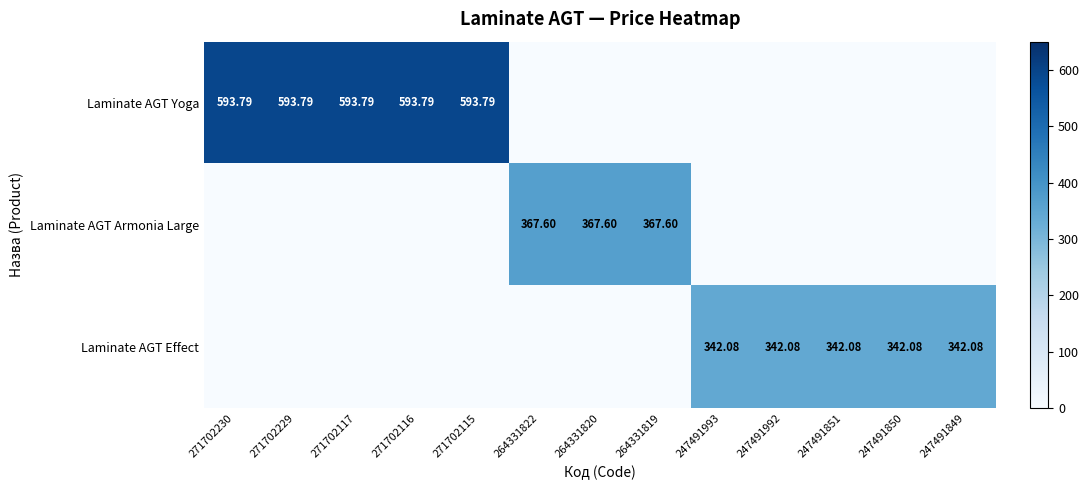

Is it true that Laminate AGT Yoga equals 0.0 at 264331819?

True